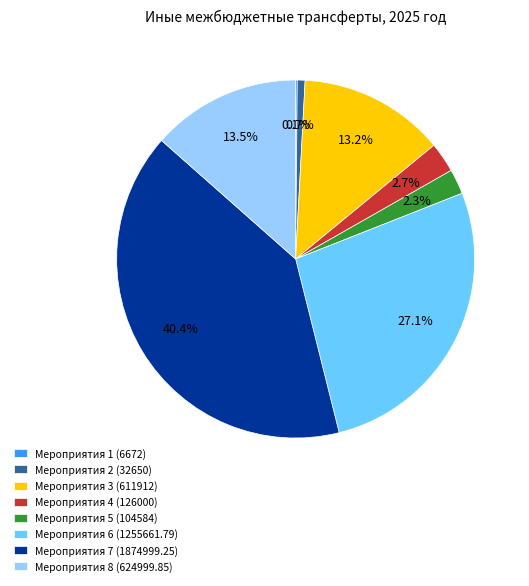

Which category has the biggest portion of the pie?

Мероприятия 7 (1874999.25)